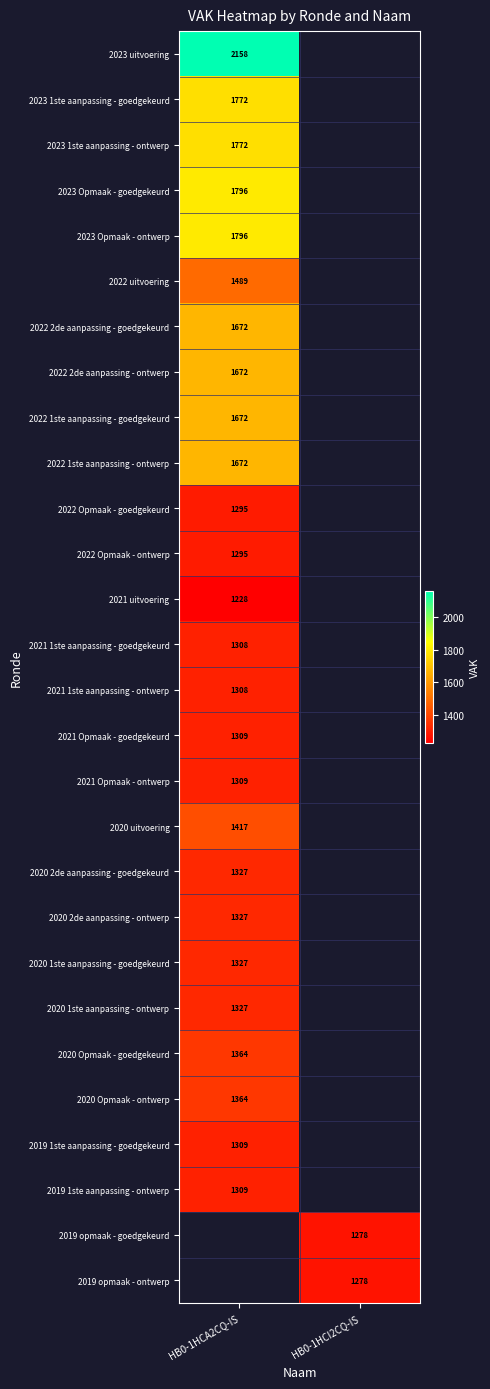

What is the minimum value shown in the chart?

1228.0